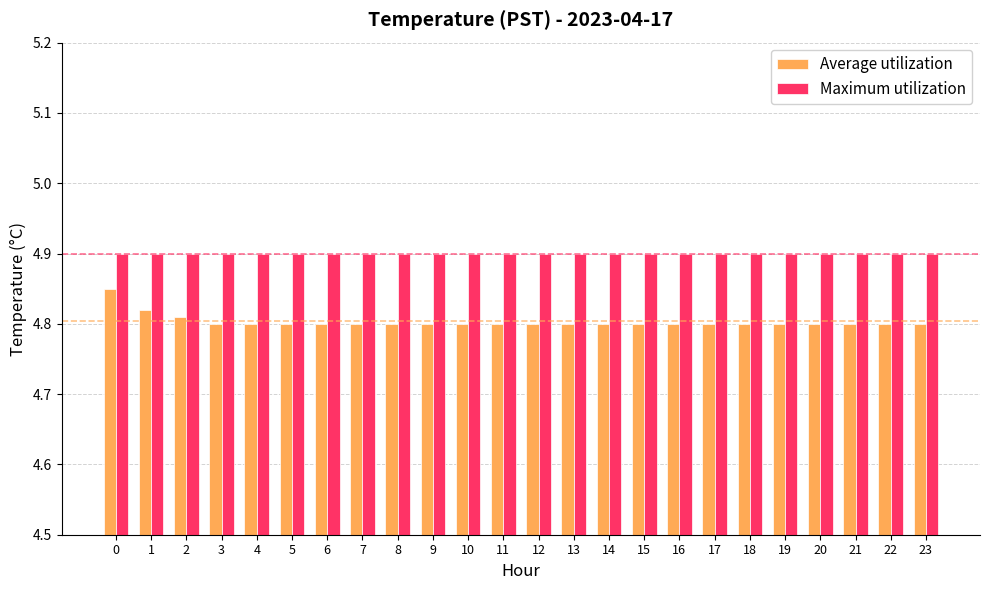

Count the number of data series in this chart.

2